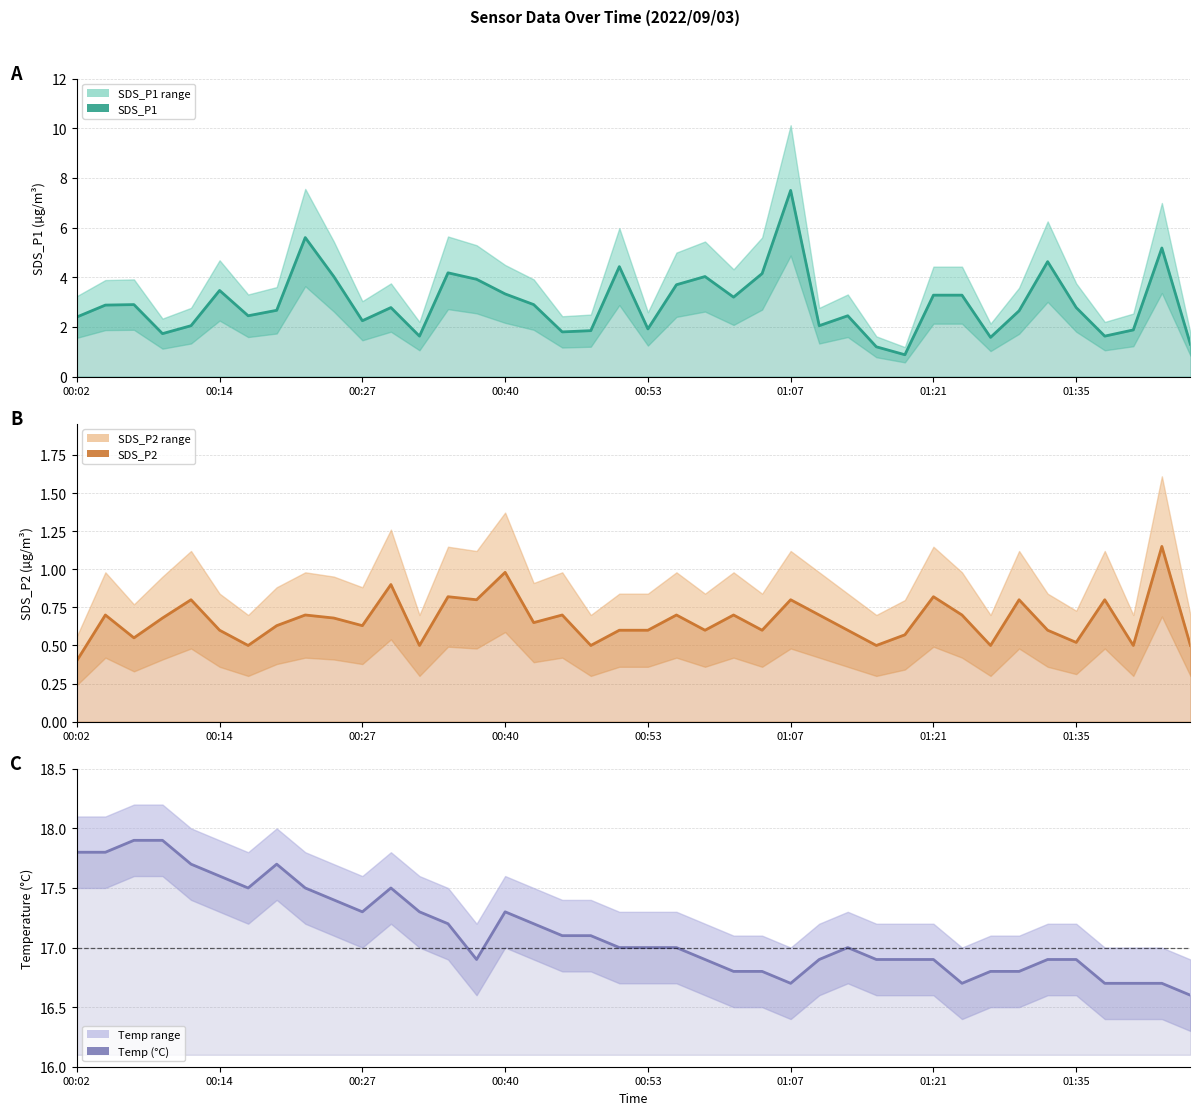

What is the difference between the highest and lowest values at 32?

16.3